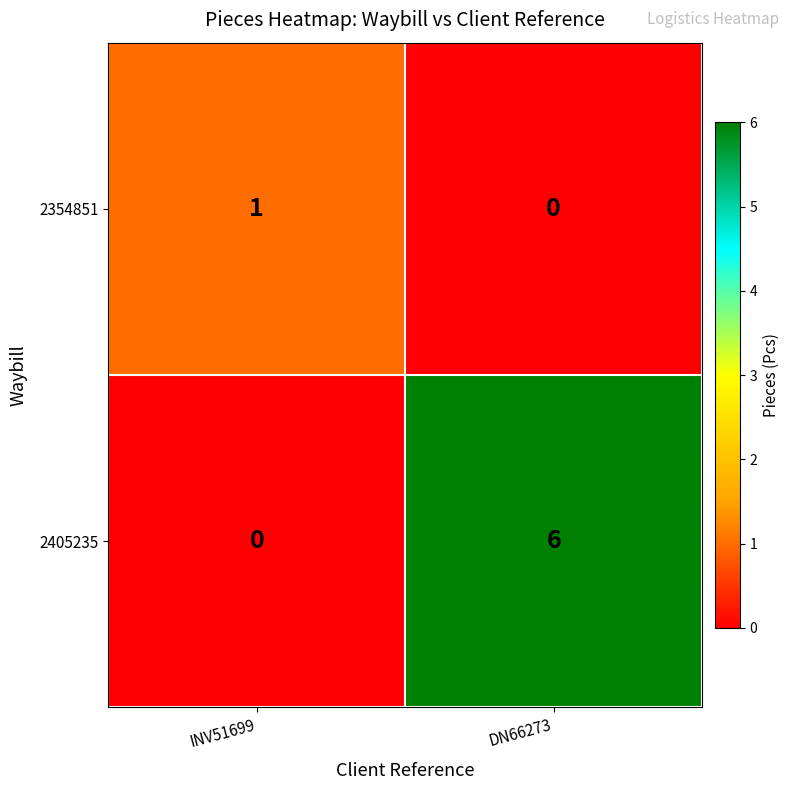

At which category is the sum across all series the highest?

DN66273